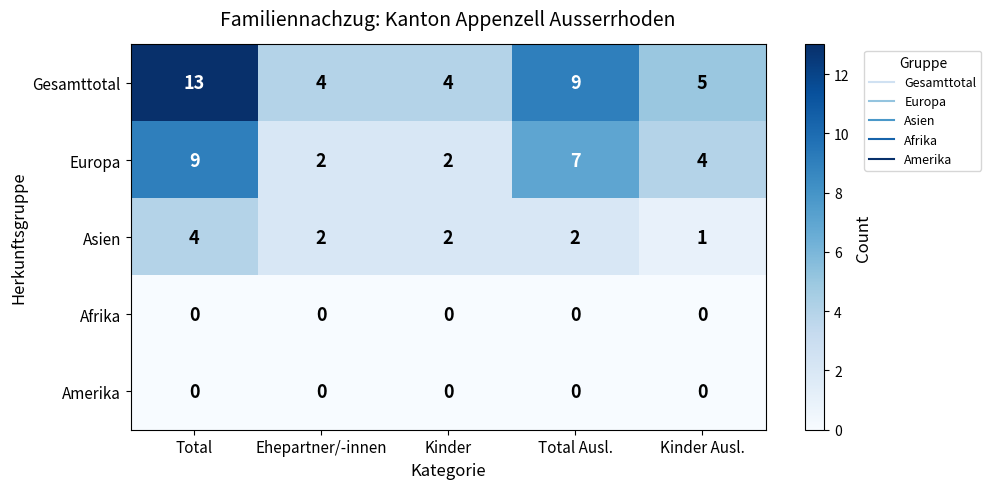

Is it true that Europa equals 12 at Total?

False